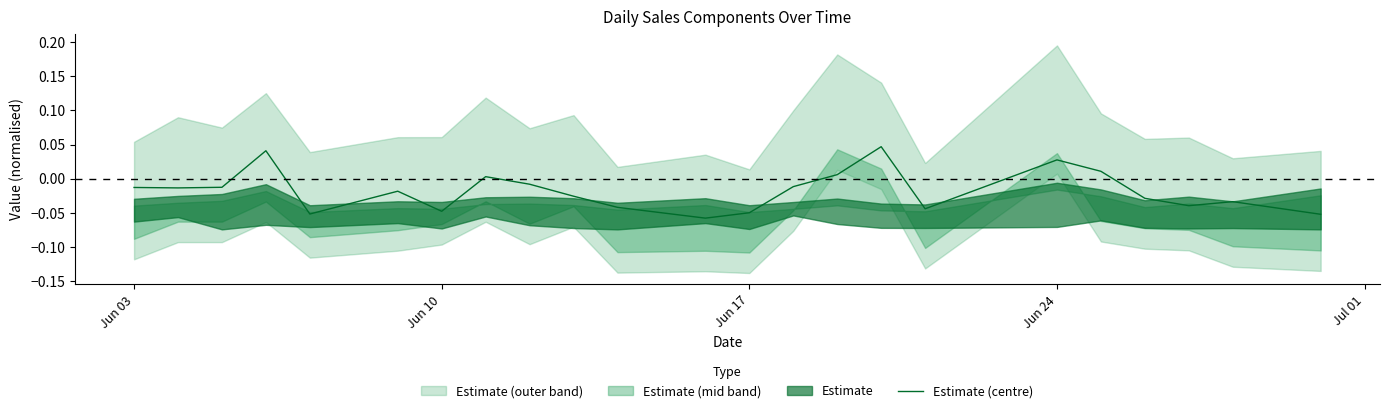

Is it true that the value at Jun 24 is 0.1?

False